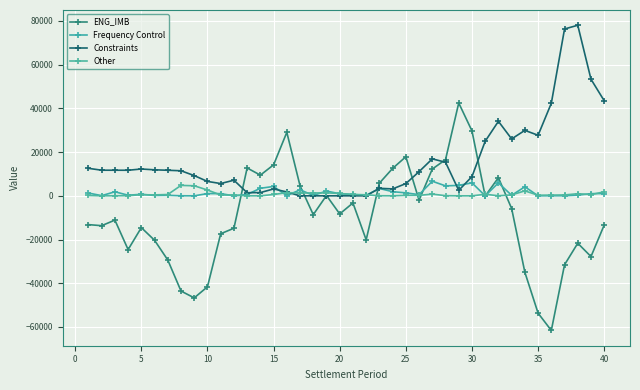

What is the difference between the maximum and minimum values in the Constraints series?

78038.8